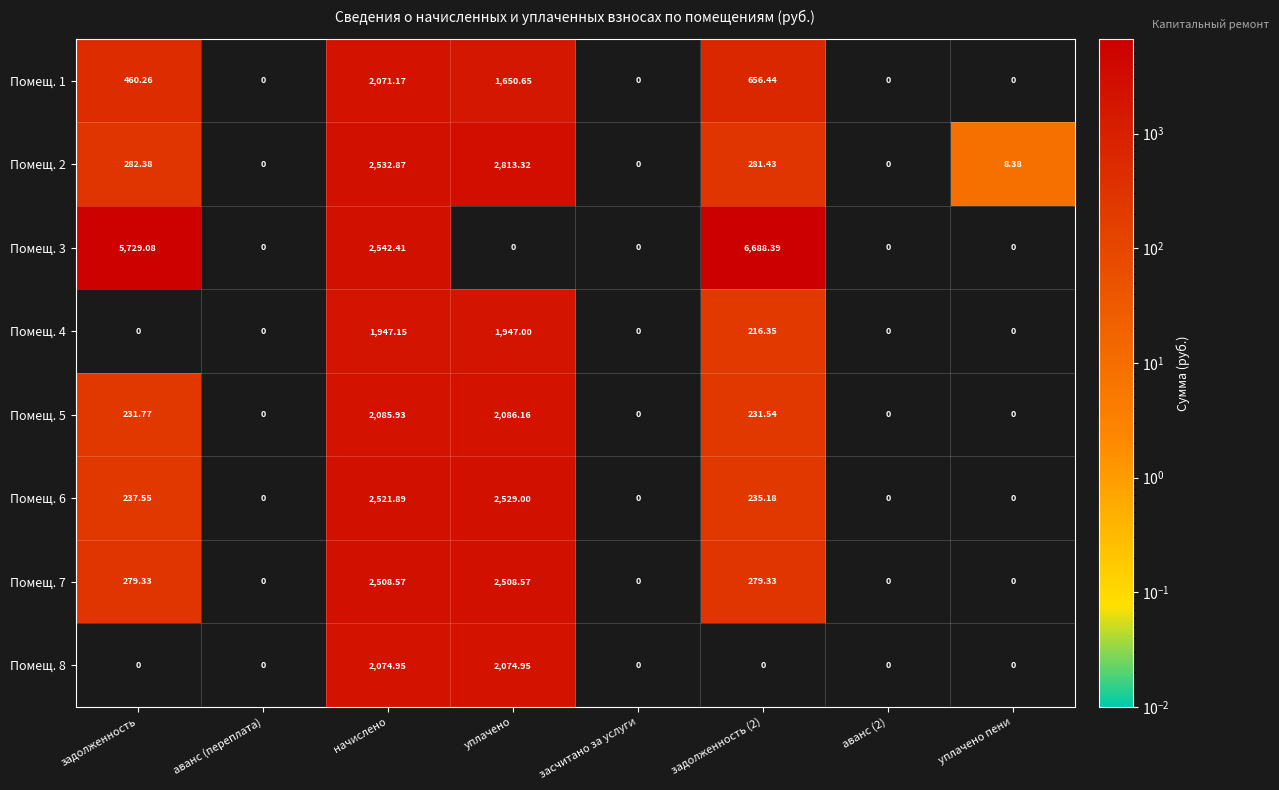

At which category does the chart reach its peak across all series?

задолженность (2)